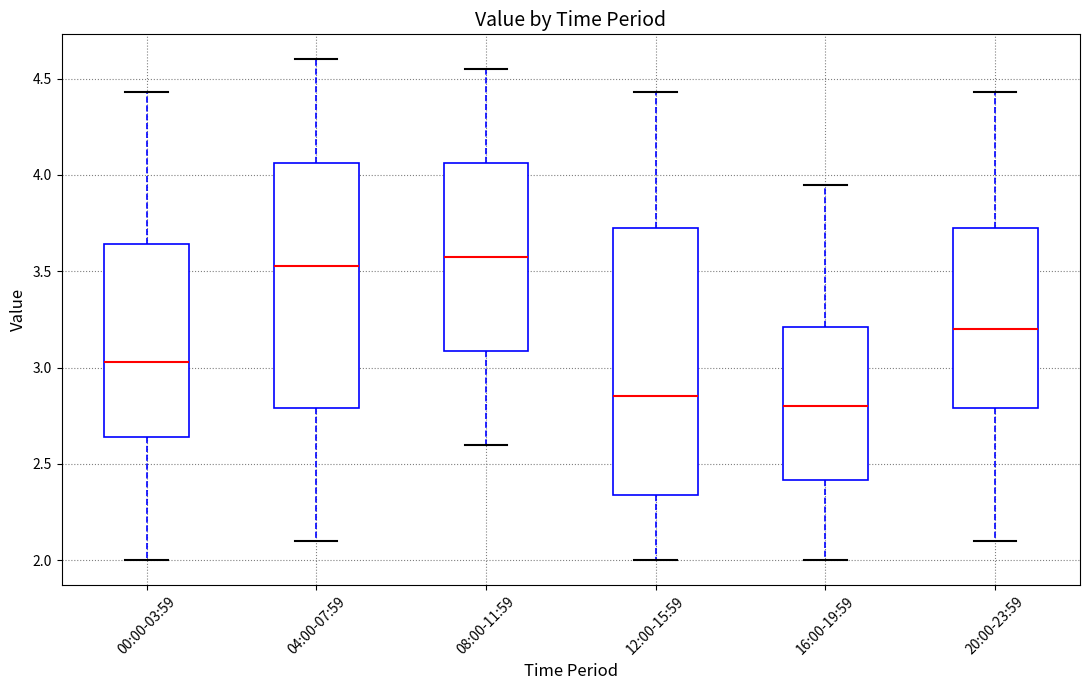

Reading left to right, transcribe this box plot: for each box, give where its median line is, the range the box spans, and where its two whiskers end, as read against the y-axis. The values are not printed on the chart, so give them approximately, as read against the axis.

00:00-03:59: median 3.05, box 2.65 to 3.65, whiskers 2.00 to 4.45
04:00-07:59: median 3.55, box 2.80 to 4.05, whiskers 2.10 to 4.60
08:00-11:59: median 3.60, box 3.10 to 4.05, whiskers 2.60 to 4.55
12:00-15:59: median 2.85, box 2.35 to 3.75, whiskers 2.00 to 4.45
16:00-19:59: median 2.80, box 2.40 to 3.20, whiskers 2.00 to 3.95
20:00-23:59: median 3.20, box 2.80 to 3.75, whiskers 2.10 to 4.45